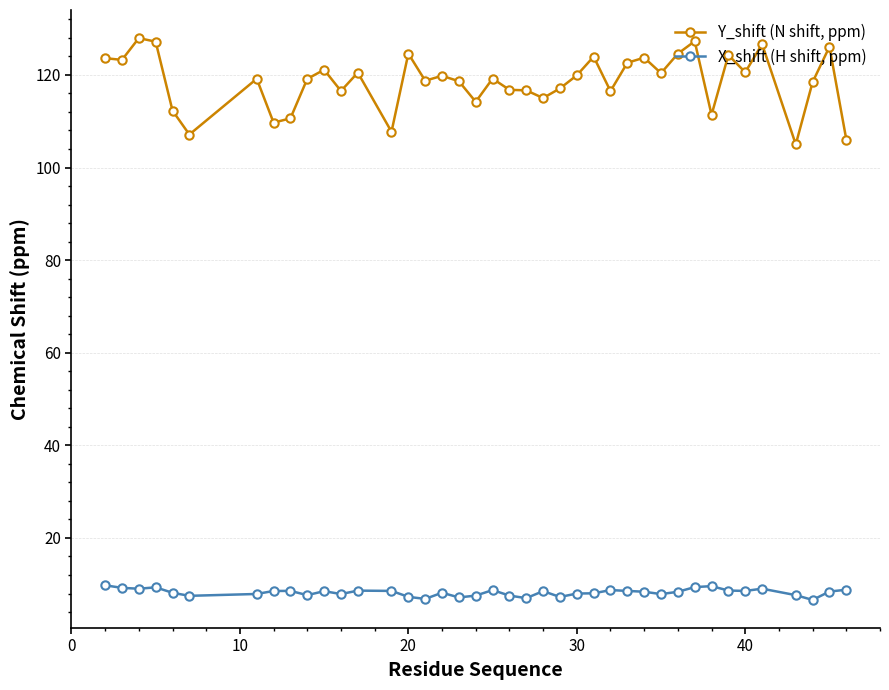

What are all the series names shown in the legend?

Y_shift (N shift, ppm), X_shift (H shift, ppm)